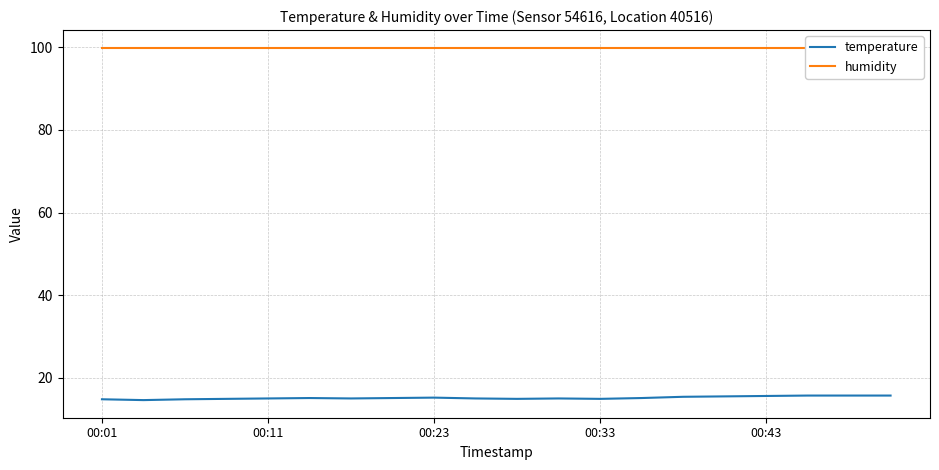

What are all the series names shown in the legend?

temperature, humidity